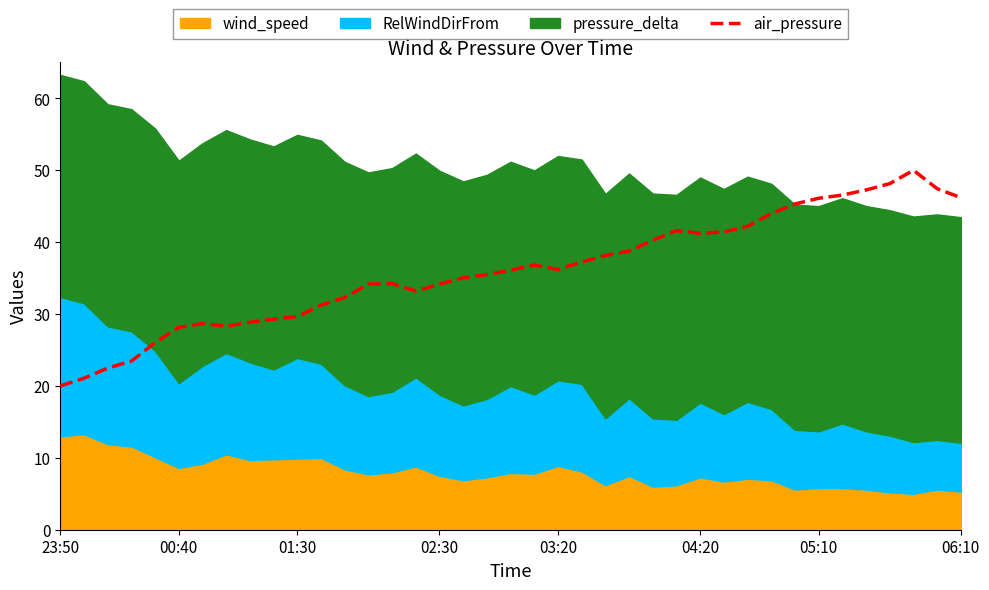

What is the difference between the maximum and second lowest values?

28.9